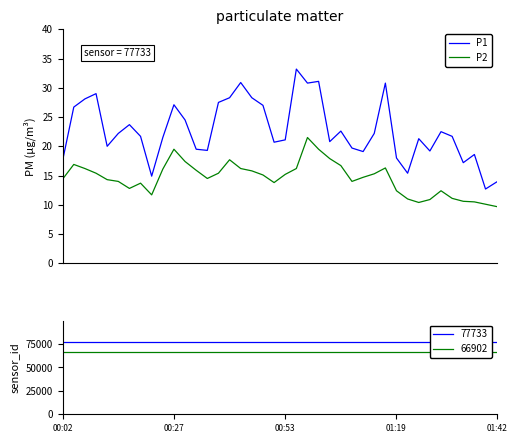

At how many categories does at least one series exceed 11?

40